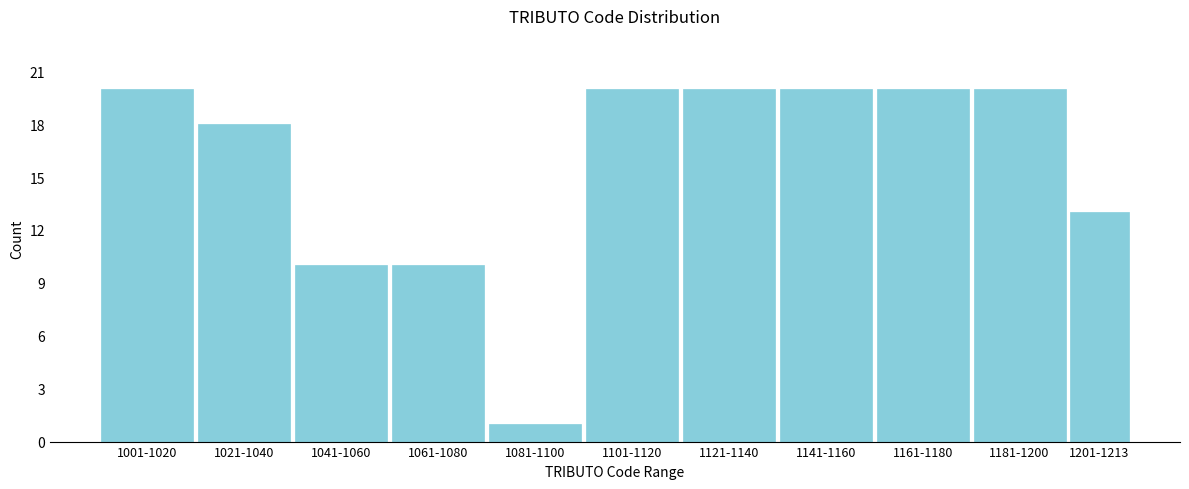

Reading right to left, extract all data points from this chart.

13	20	20	20	20	20	1	10	10	18	20